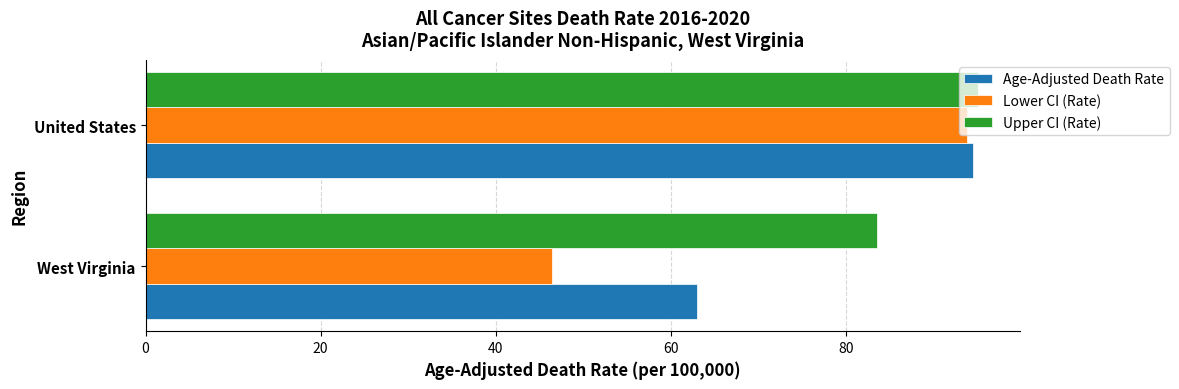

At which category is the sum across all series the highest?

United States